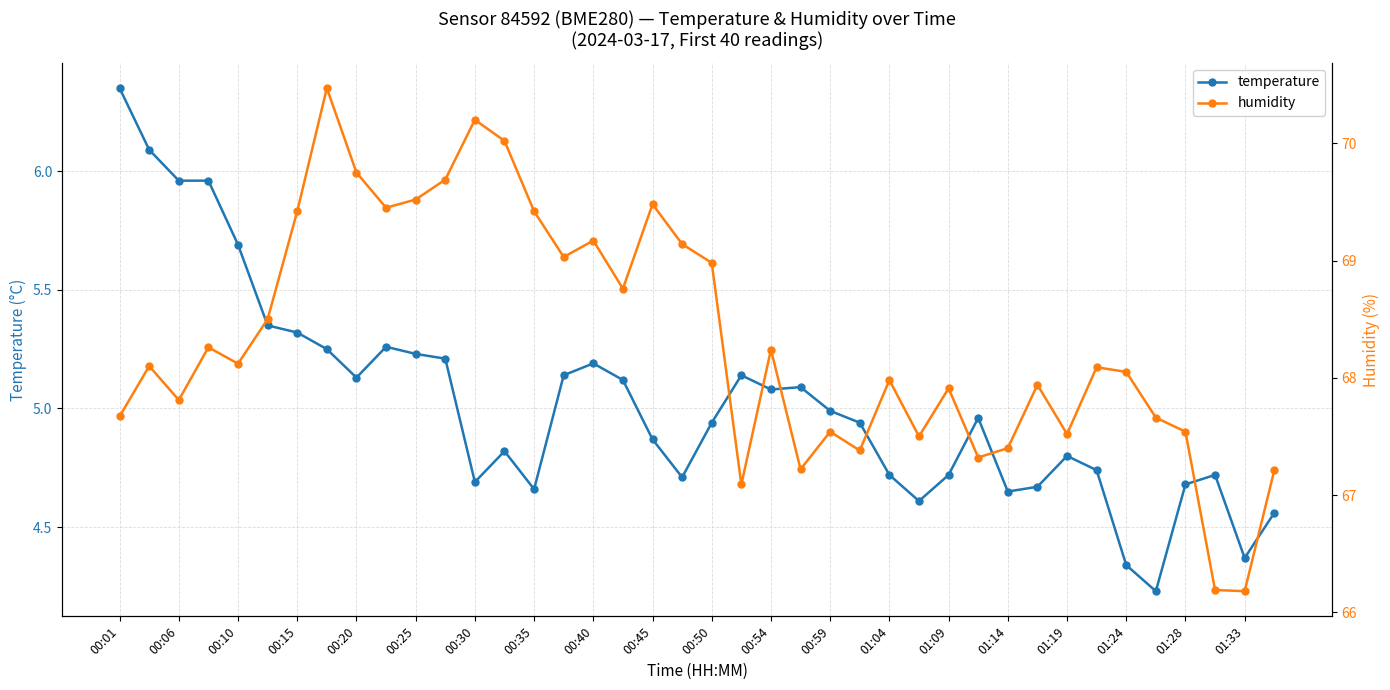

What is the difference between the second highest and minimum values in the humidity series?

4.0